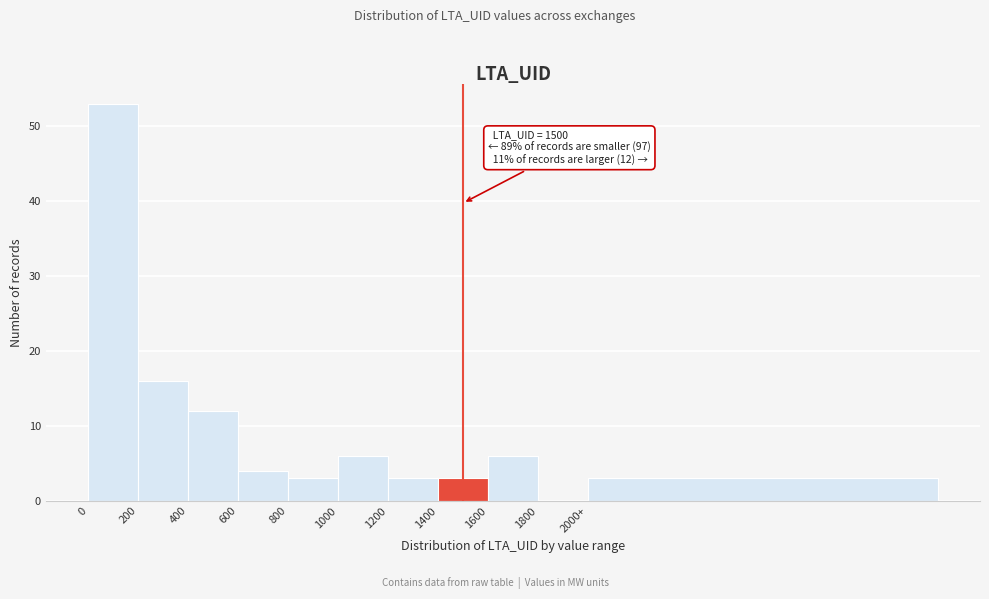

Reading left to right, transcribe all the data shown in this chart.

0=53	200=16	400=12	600=4	800=3	1000=6	1200=3	1400=3	1600=6	1800=0	2000+=3